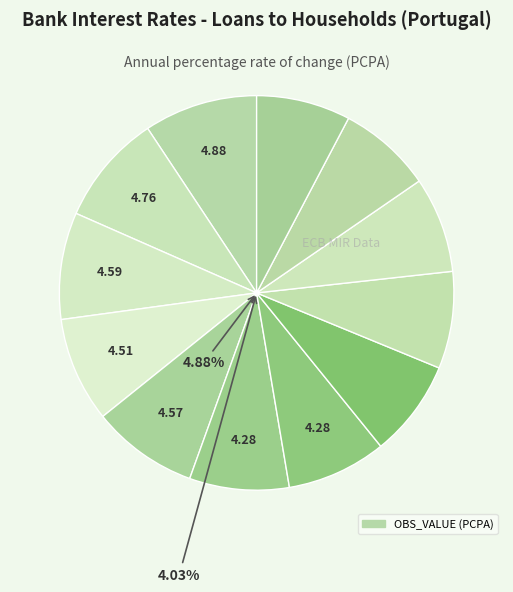

Is it true that 2003-09 is 19% of the pie?

False